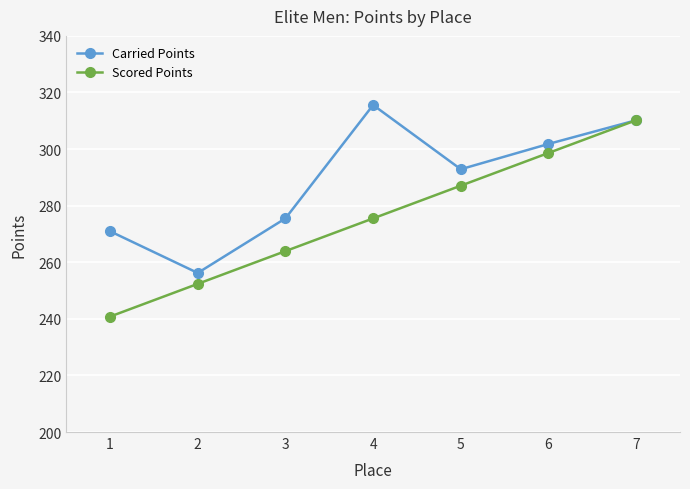

How many interior local valleys does the Carried Points series have?

2